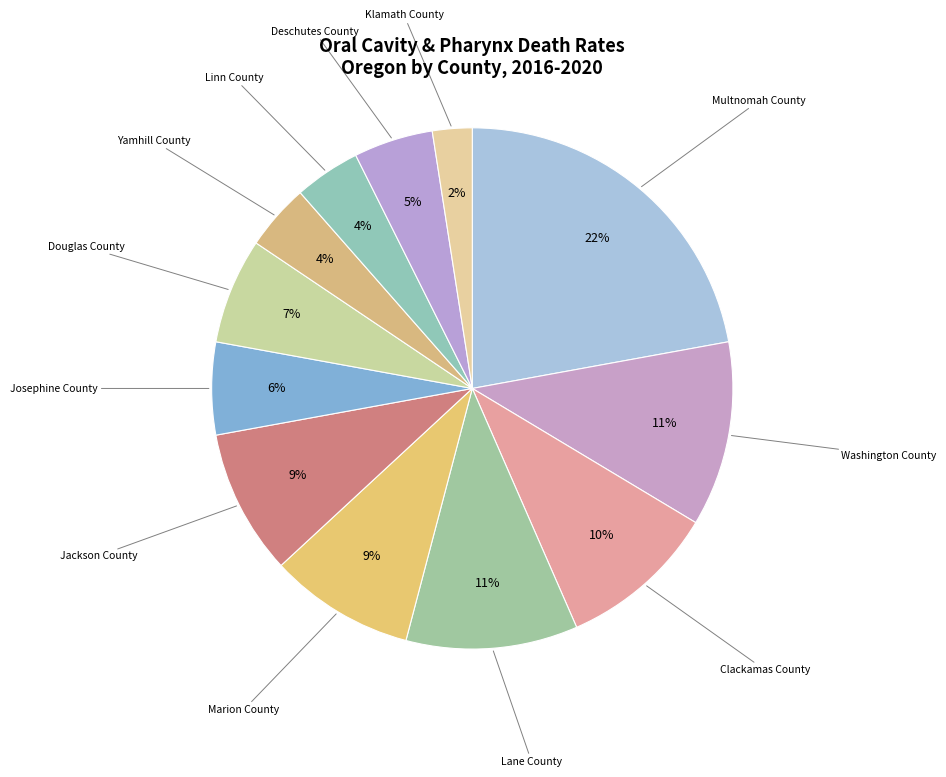

To the nearest percent, what is the difference between the largest and smallest slice percentages?

20%